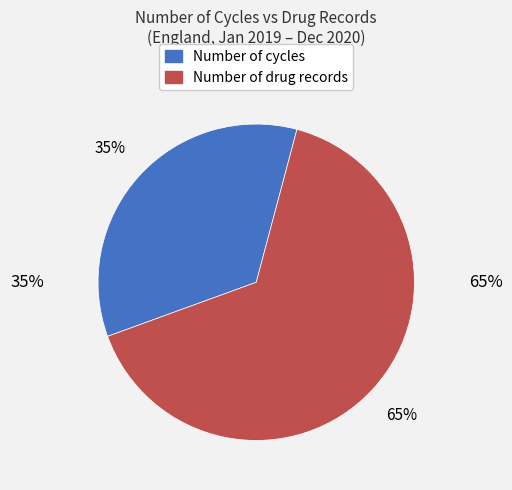

Rank the categories by value from highest to lowest.

Number of drug records, Number of cycles